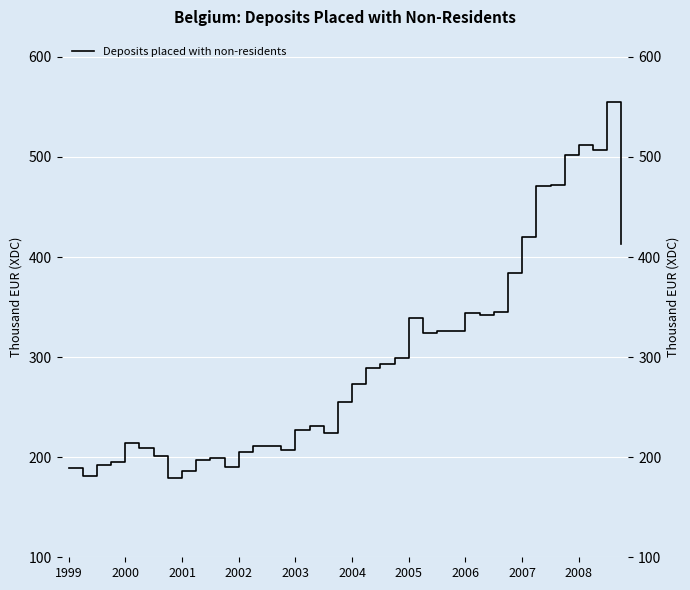

Count the number of values greater than 272939.

20